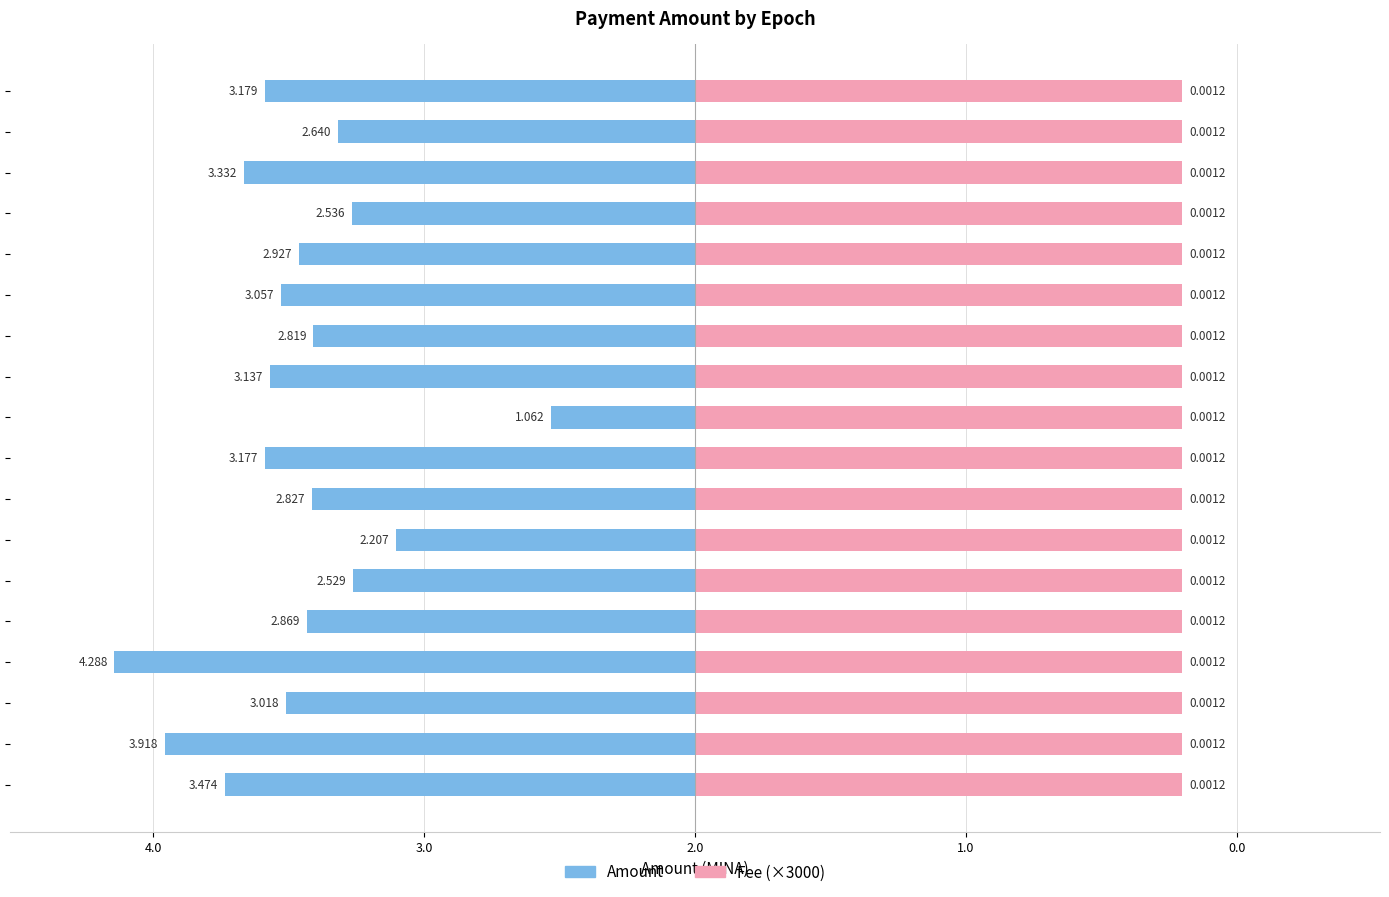

Which series has the largest total across all categories?

Fee (×3000)